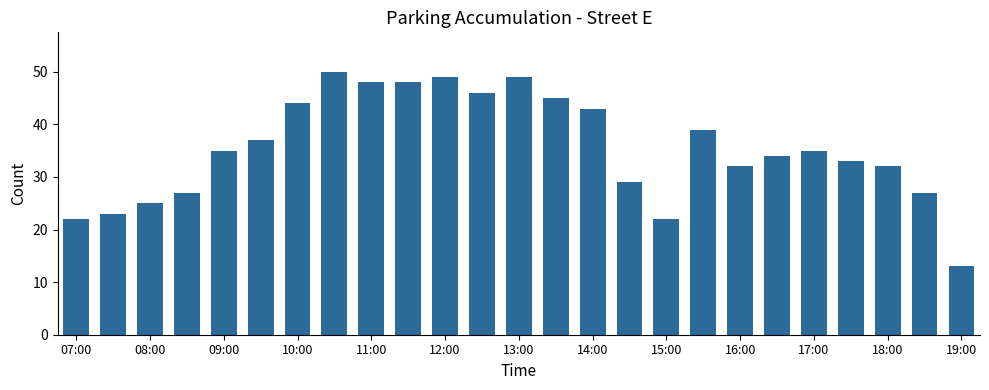

What is the value of the 8th bar from the left?

50